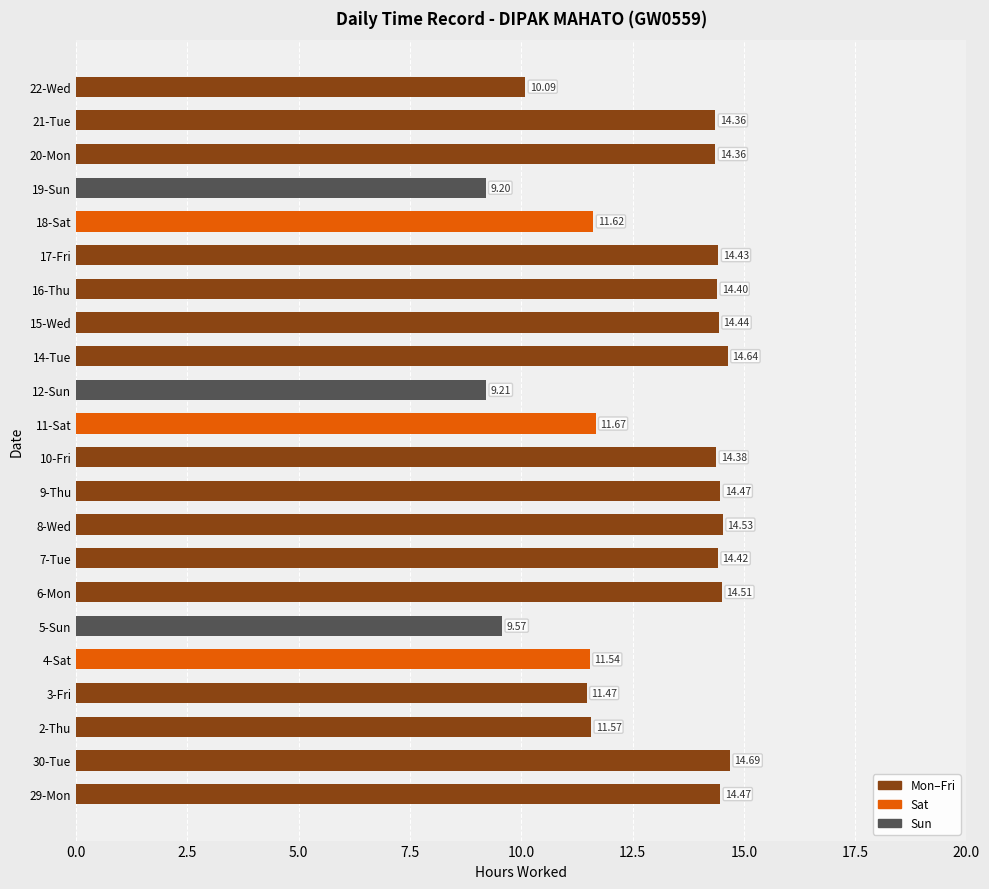

What is the difference between the second highest and second lowest values?

5.4